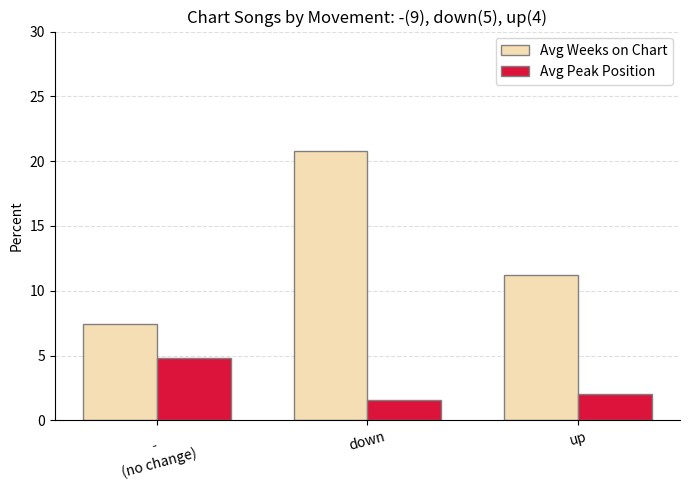

What is the label of the 1st bar from the left?

-
(no change)